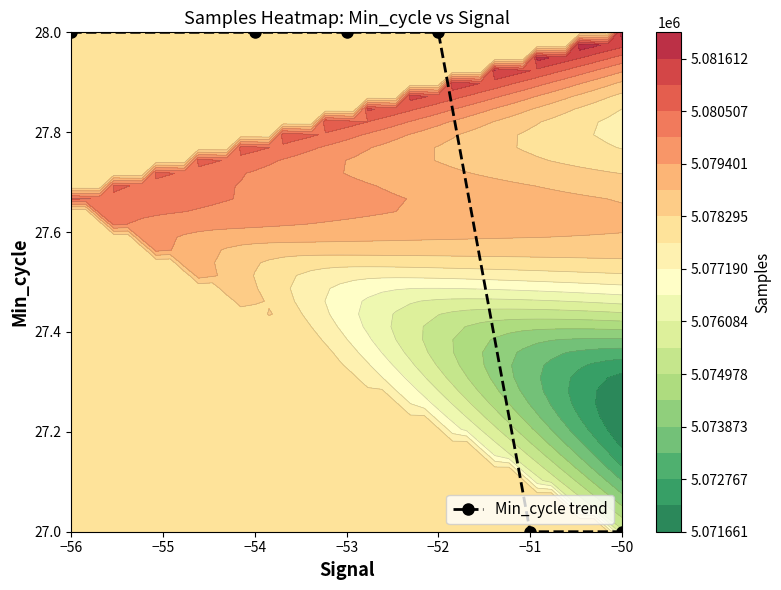

The Min_cycle trend series shows 28 at −53. True or false?

True